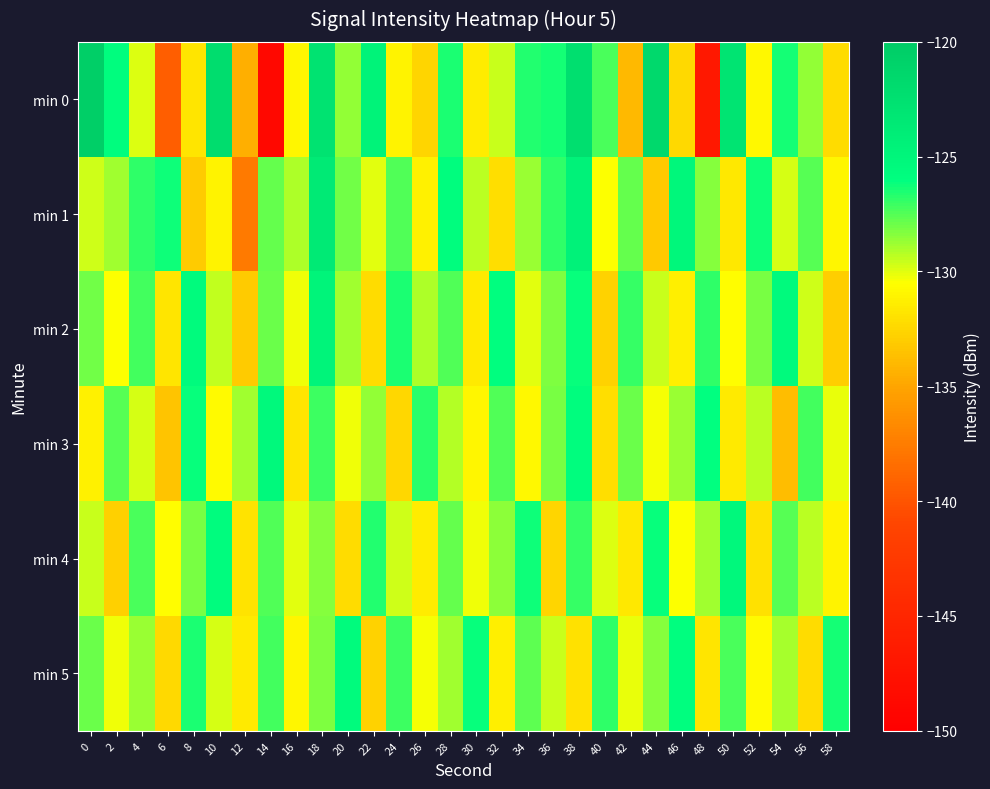

Reading left to right, what are all the values shown in this chart?

min 0: 0=-120.5	2=-125.8	4=-129.8	6=-139.4	8=-131.7	10=-122.1	12=-134.4	14=-148.9	16=-130.9	18=-122.8	20=-128.6	22=-124.6	24=-131.1	26=-132.6	28=-126.5	30=-131.4	32=-129.6	34=-126.6	36=-126.4	38=-122.3	40=-127.3	42=-134.0	44=-121.6	46=-132.4	48=-146.8	50=-122.9	52=-130.9	54=-126.4	56=-128.6	58=-132.3
min 1: 0=-129.6	2=-128.8	4=-126.9	6=-126.3	8=-133.1	10=-131.1	12=-137.6	14=-127.8	16=-129.0	18=-123.6	20=-128.0	22=-130.0	24=-127.5	26=-131.2	28=-125.8	30=-129.3	32=-132.1	34=-128.7	36=-126.9	38=-124.5	40=-130.5	42=-127.8	44=-133.2	46=-125.1	48=-128.4	50=-131.7	52=-126.3	54=-129.8	56=-127.6	58=-130.9
min 2: 0=-128.0	2=-130.5	4=-127.2	6=-131.8	8=-125.6	10=-129.4	12=-133.1	14=-127.9	16=-130.2	18=-124.7	20=-128.8	22=-132.3	24=-126.5	26=-129.1	28=-127.4	30=-131.6	32=-125.9	34=-130.0	36=-128.3	38=-126.1	40=-132.7	42=-127.0	44=-129.5	46=-131.3	48=-126.8	50=-130.6	52=-128.1	54=-125.4	56=-129.7	58=-132.9
min 3: 0=-131.2	2=-127.6	4=-129.8	6=-133.4	8=-126.2	10=-130.7	12=-128.9	14=-125.3	16=-131.8	18=-127.1	20=-130.3	22=-128.6	24=-132.5	26=-126.7	28=-129.2	30=-131.0	32=-127.4	34=-130.8	36=-128.2	38=-125.8	40=-132.1	42=-127.9	44=-130.4	46=-128.7	48=-126.0	50=-131.5	52=-129.3	54=-133.8	56=-127.2	58=-130.1
min 4: 0=-129.5	2=-132.8	4=-127.3	6=-130.6	8=-128.1	10=-125.7	12=-131.9	14=-127.5	16=-130.0	18=-128.4	20=-132.2	22=-126.6	24=-129.7	26=-131.4	28=-127.8	30=-130.2	32=-128.5	34=-126.3	36=-132.6	38=-127.0	40=-129.9	42=-131.7	44=-126.1	46=-130.5	48=-128.8	50=-125.2	52=-132.0	54=-127.6	56=-129.3	58=-131.1
min 5: 0=-127.9	2=-130.3	4=-128.7	6=-132.4	8=-126.5	10=-129.8	12=-131.6	14=-127.2	16=-130.9	18=-128.3	20=-125.6	22=-132.7	24=-127.1	26=-130.4	28=-128.8	30=-126.2	32=-131.3	34=-127.7	36=-129.5	38=-132.0	40=-126.8	42=-130.1	44=-128.4	46=-125.9	48=-131.8	50=-127.3	52=-130.7	54=-129.0	56=-132.3	58=-126.4